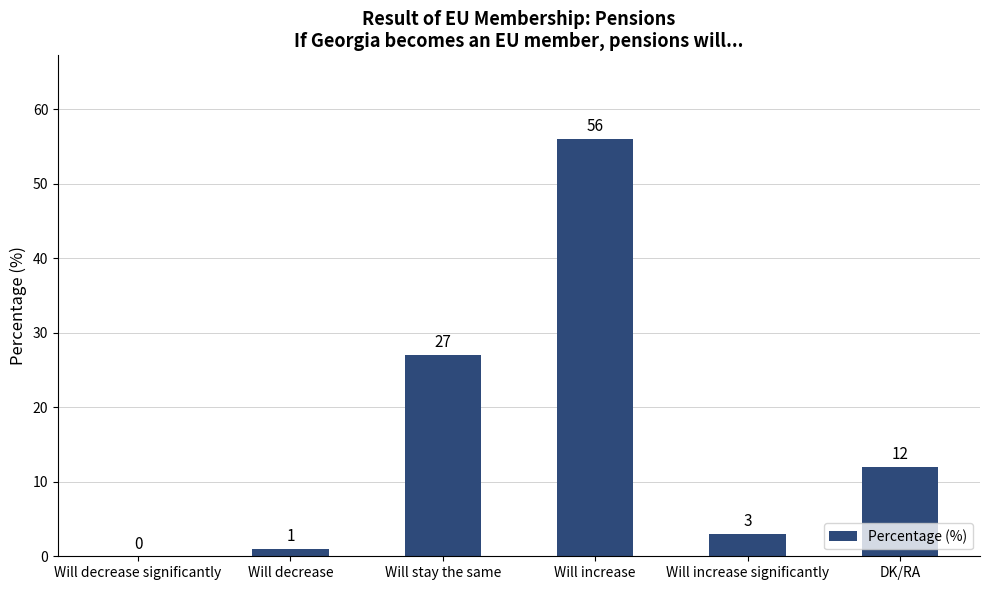

At which category does the chart reach its peak across all series?

Will increase